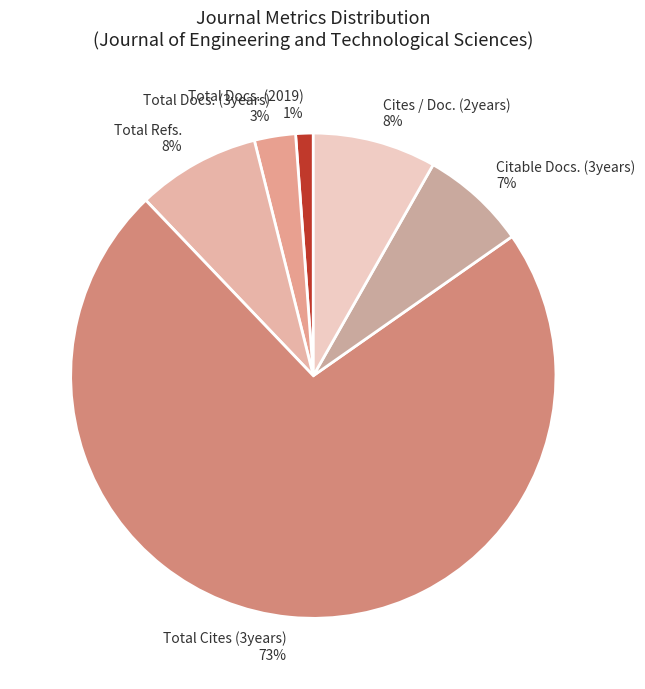

True or false: Total Refs. accounts for 1% of the total.

False